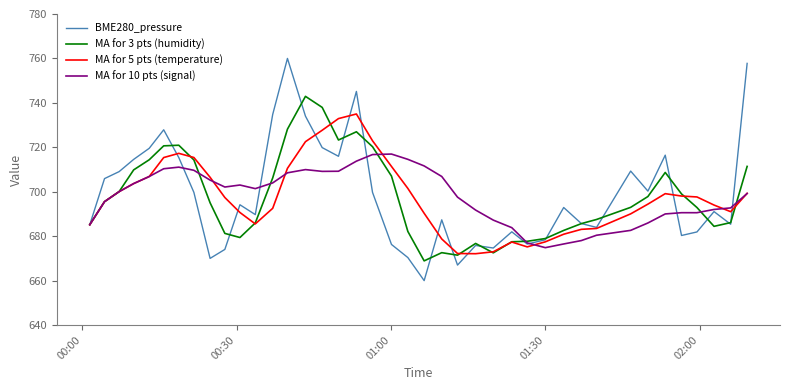

True or false: MA for 5 pts (temperature) and MA for 3 pts (humidity) intersect in this chart.

True